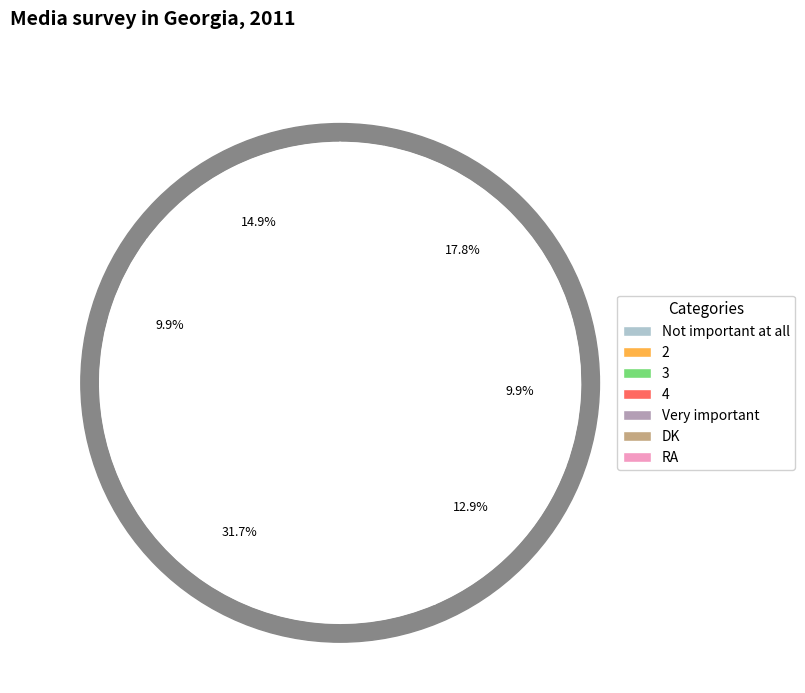

What is the change in value from 4 to Very important?

-3